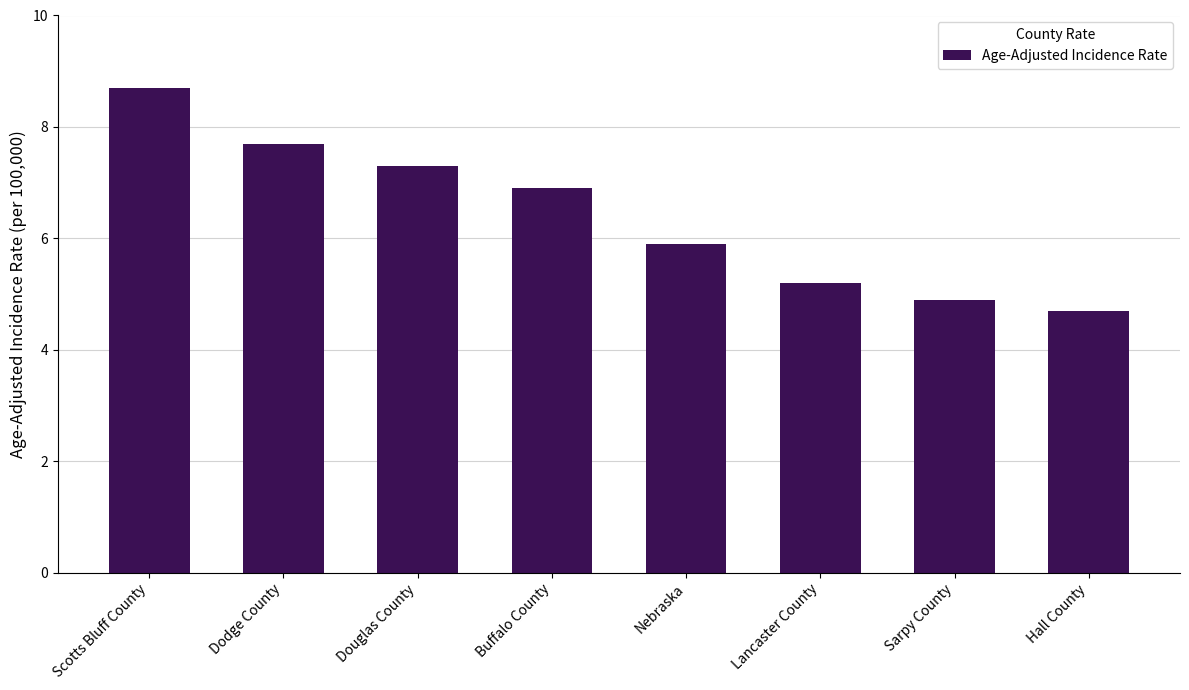

What position from the right is Sarpy County?

2